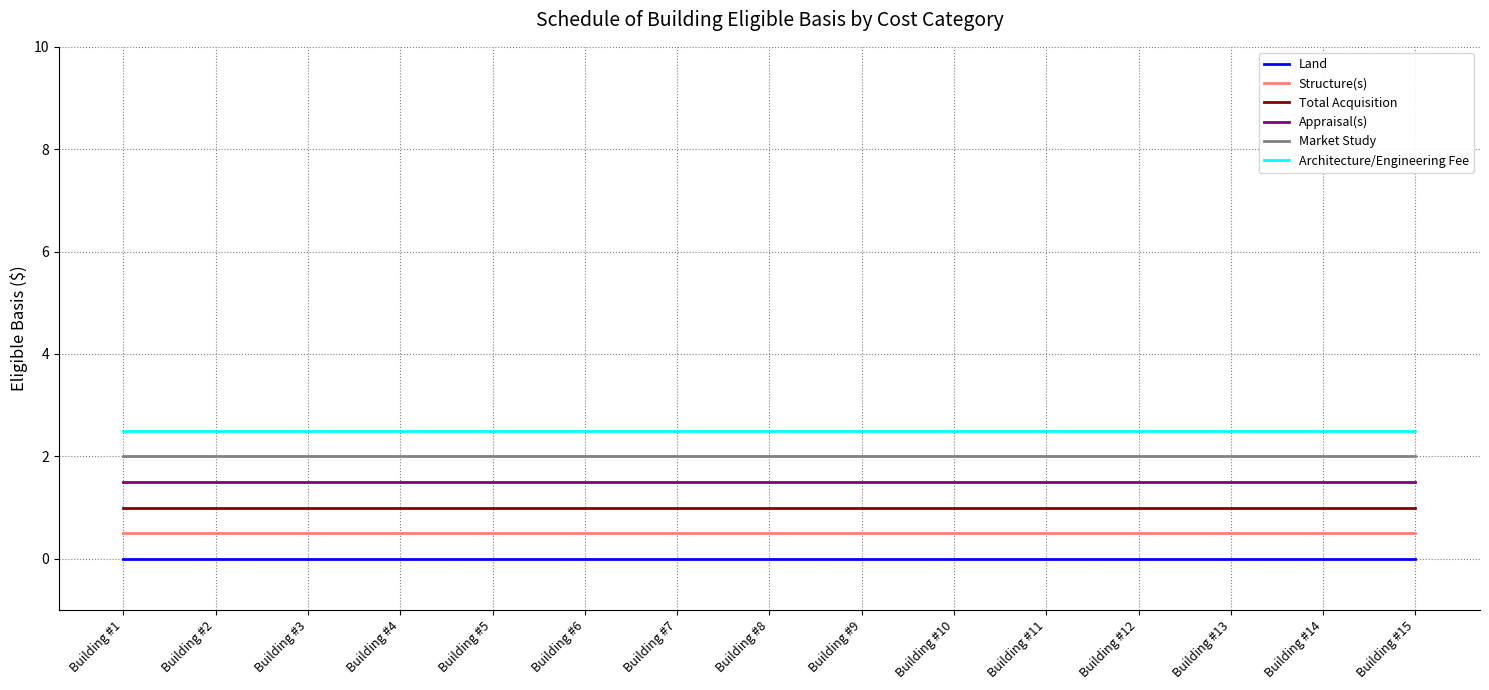

What is the difference between the highest and lowest values at Building #12?

2.5